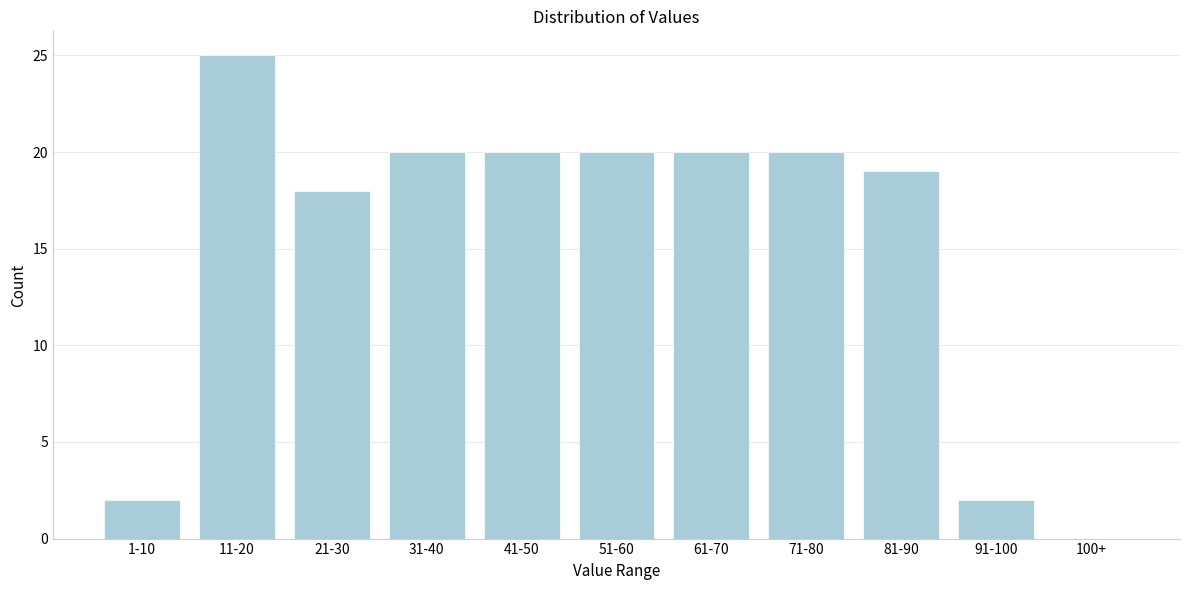

Reading left to right, transcribe all the data shown in this chart.

1-10=2	11-20=25	21-30=18	31-40=20	41-50=20	51-60=20	61-70=20	71-80=20	81-90=19	91-100=2	100+=0